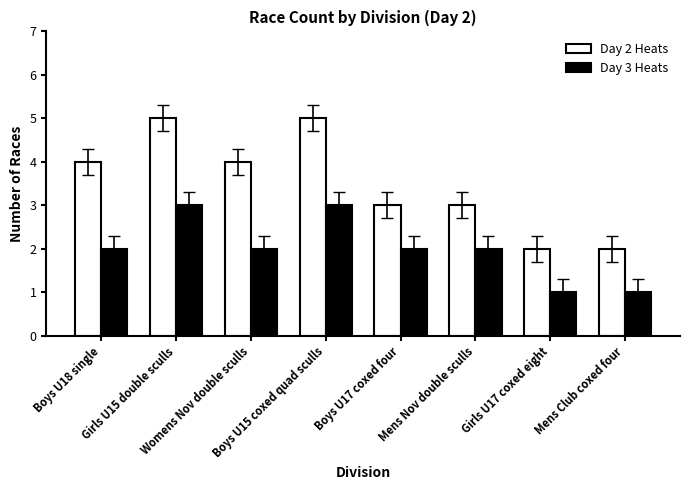

The value of Day 3 Heats at Boys U18 single is 1. True or false?

False